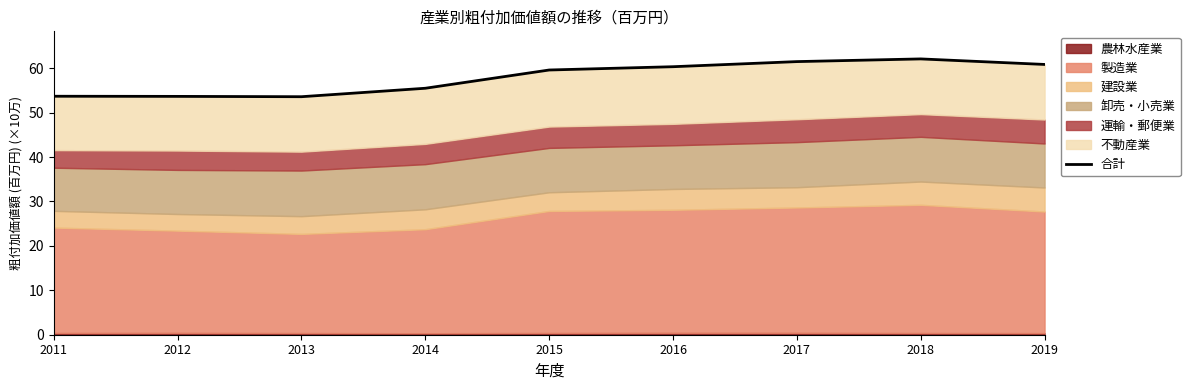

Which category has the highest value across all series?

2018